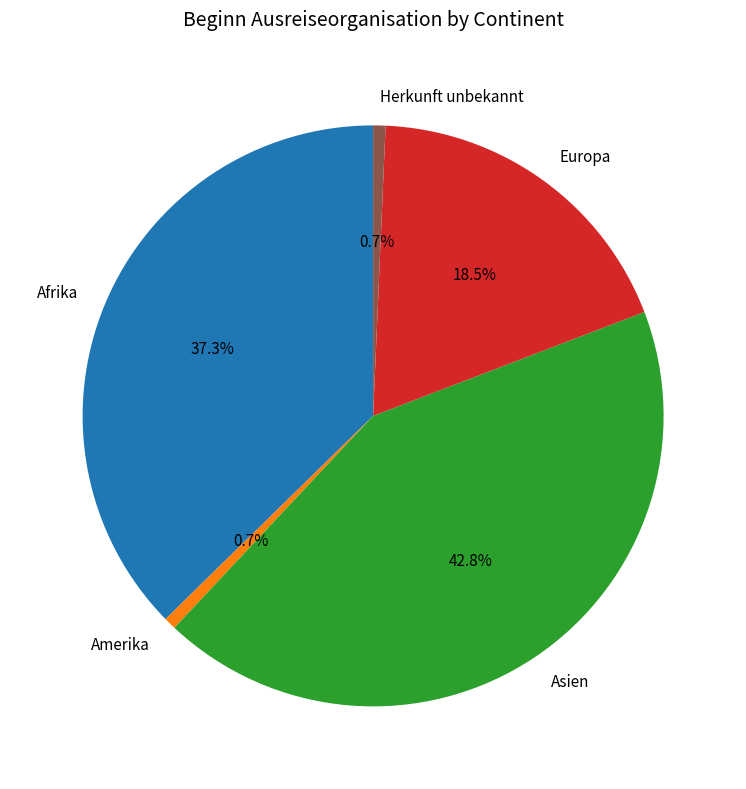

Is there a majority slice in this chart?

No